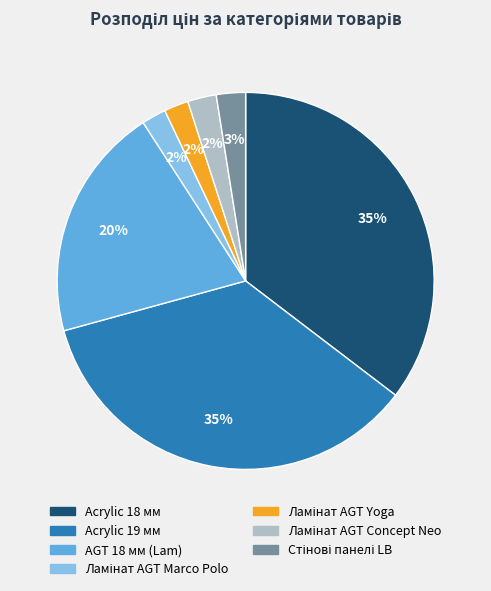

The AGT 18 мм (Lam) slice represents 20% of the pie. True or false?

True